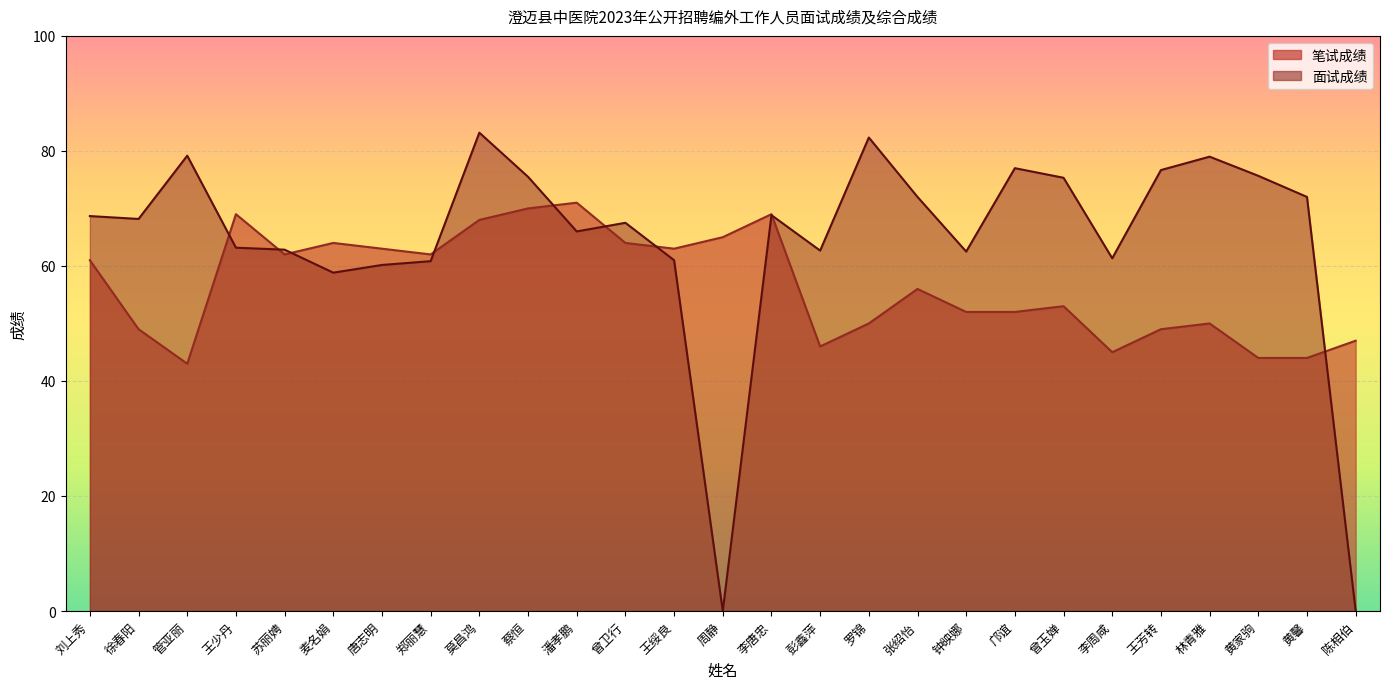

At how many categories does at least one series exceed 57?

26